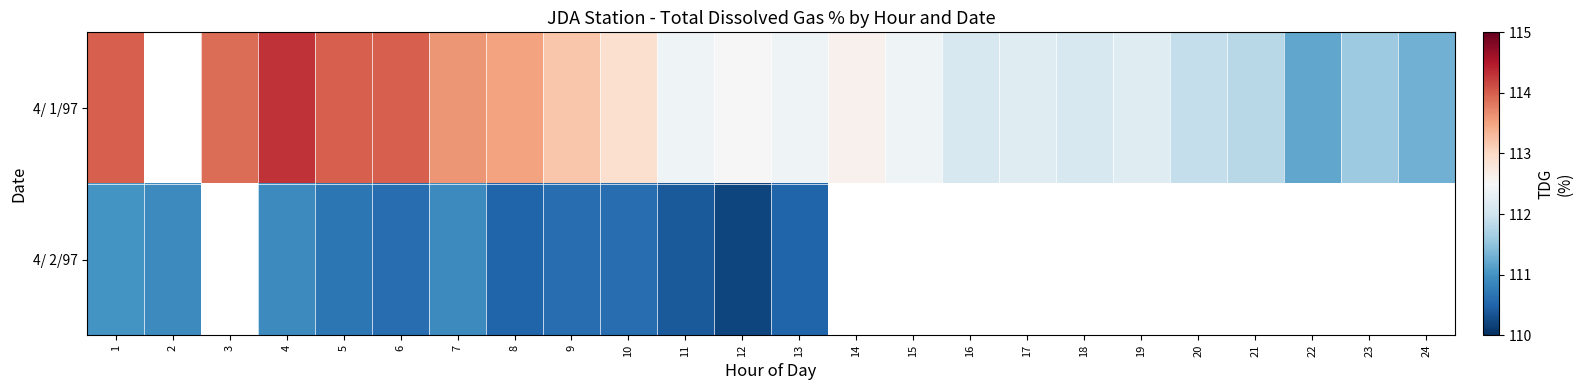

At which label does 4/ 1/97 reach its minimum?

22